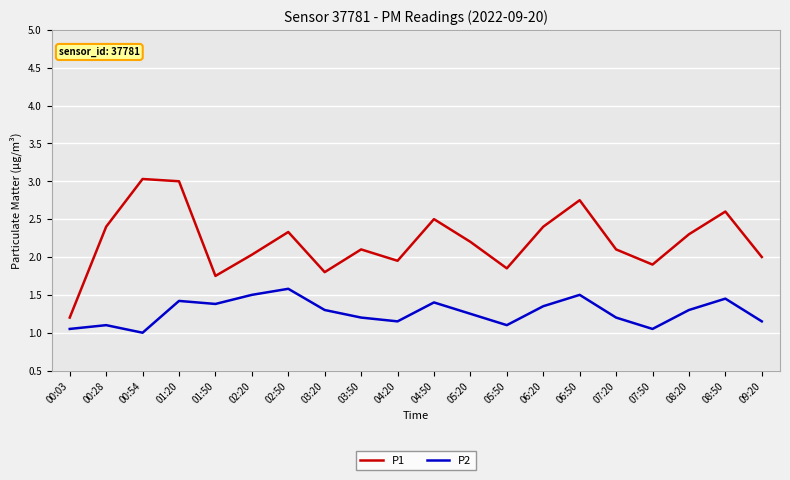

Rank the series by their maximum value, from highest to lowest.

P1, P2